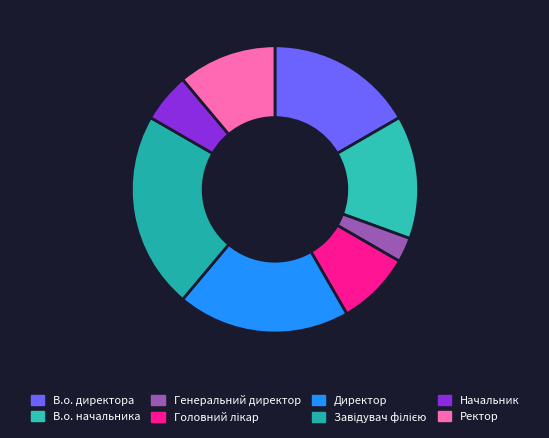

What is the smallest slice in the pie chart?

Генеральний директор